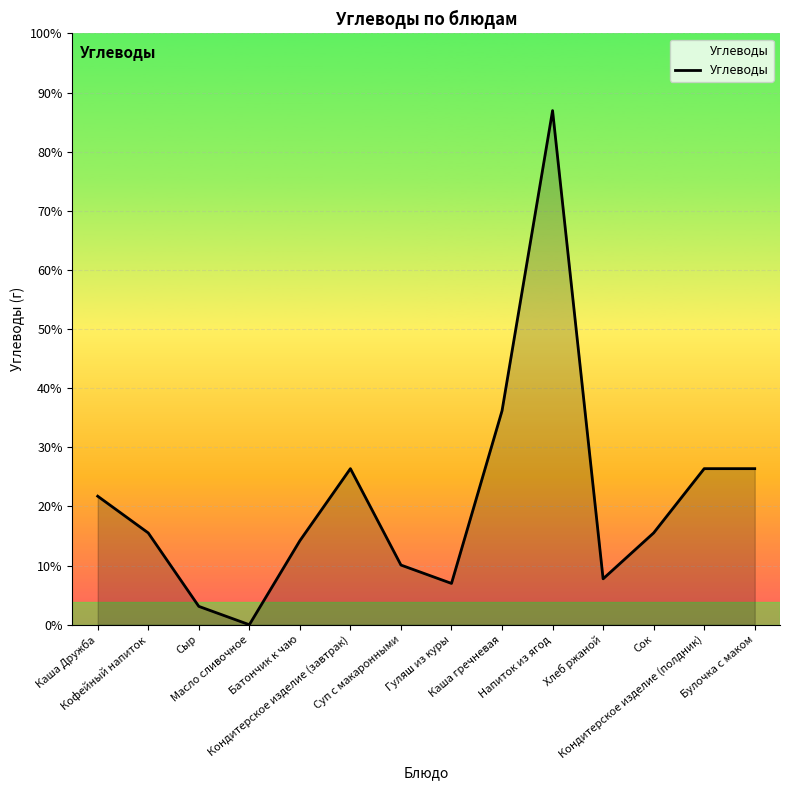

Between Кофейный напиток and Булочка с маком, which is larger?

Булочка с маком